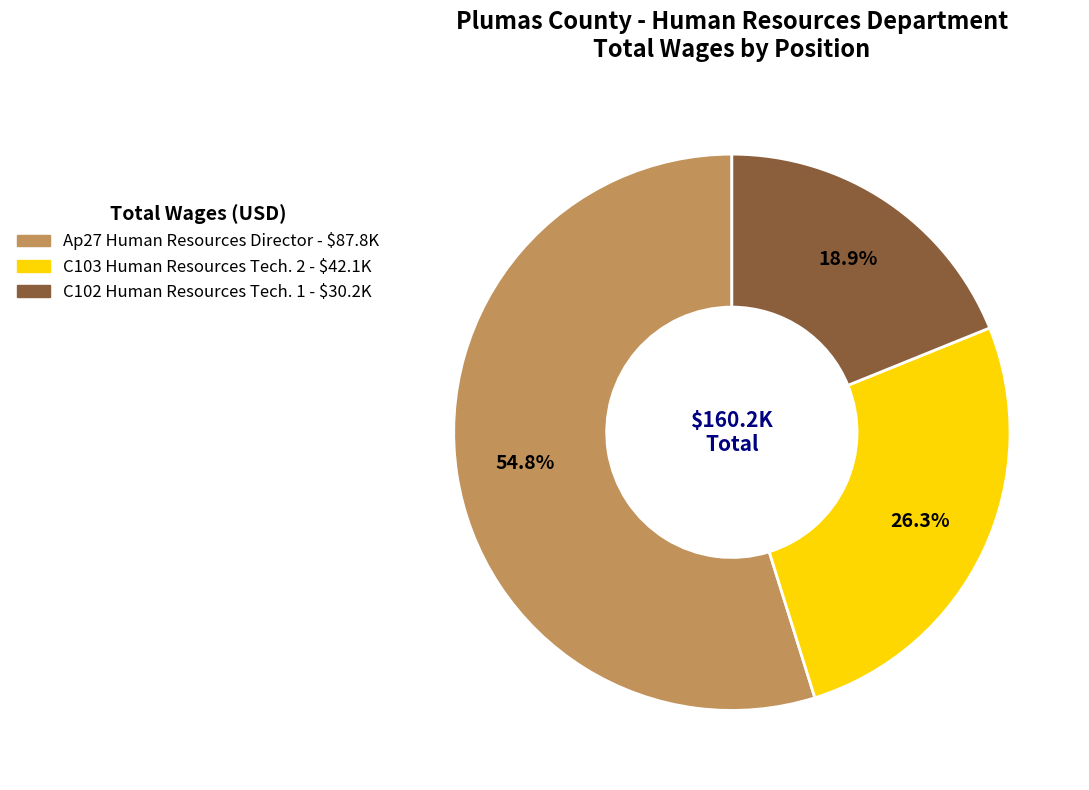

Rank the categories by value from lowest to highest.

C102 Human Resources Tech. 1, C103 Human Resources Tech. 2, Ap27 Human Resources Director